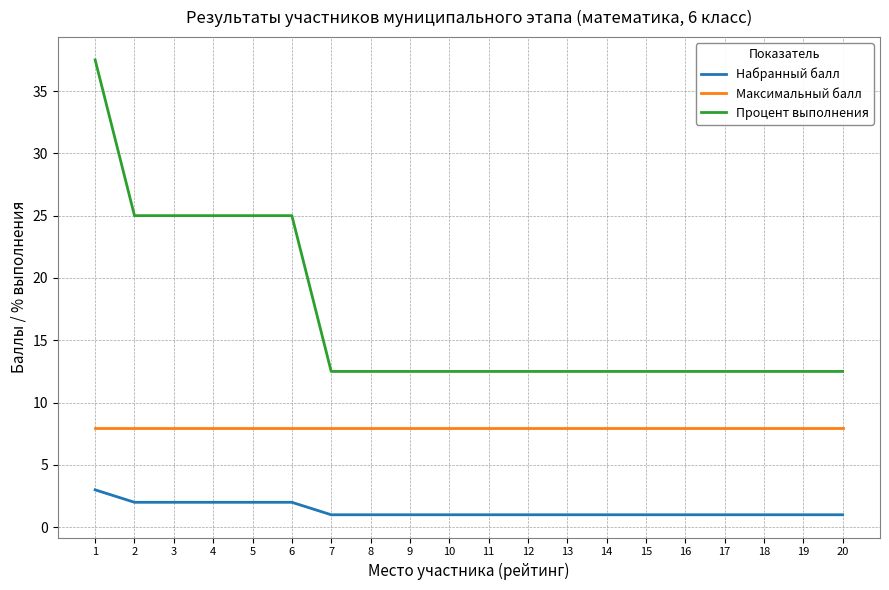

What is the sum of the Набранный балл values at 16 and 5?

3.0